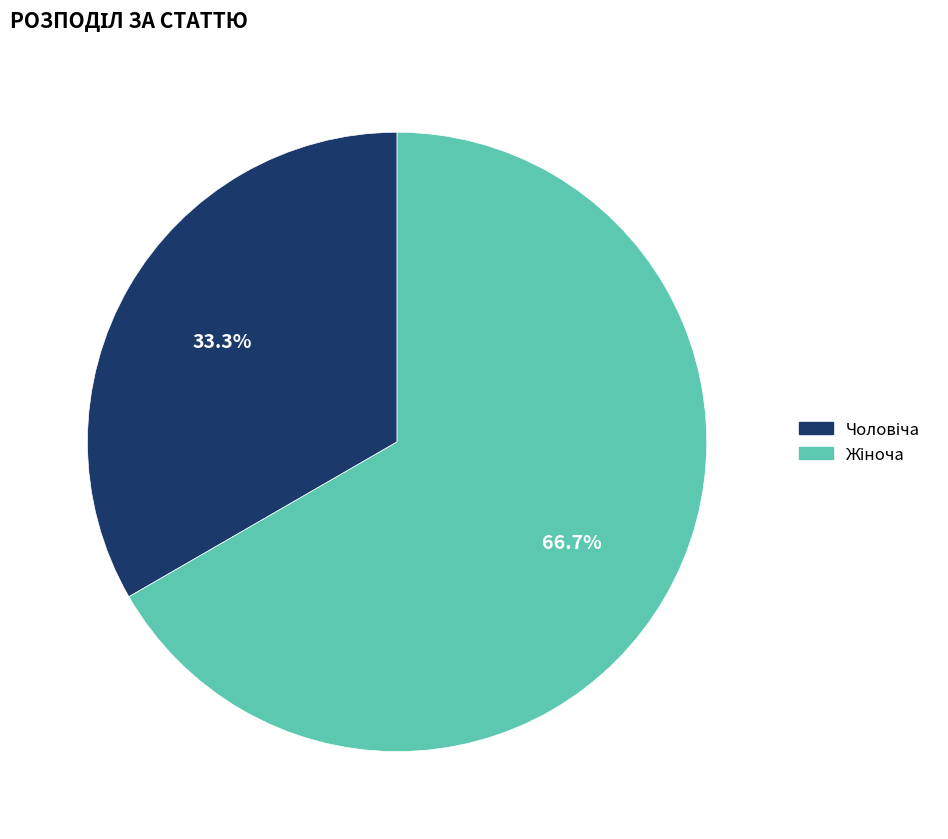

Is there a majority slice in this chart?

Yes